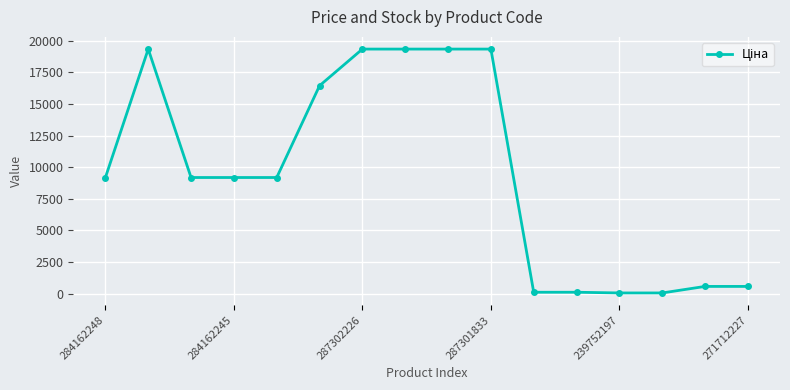

True or false: the data has more than 0 interior local peaks.

True